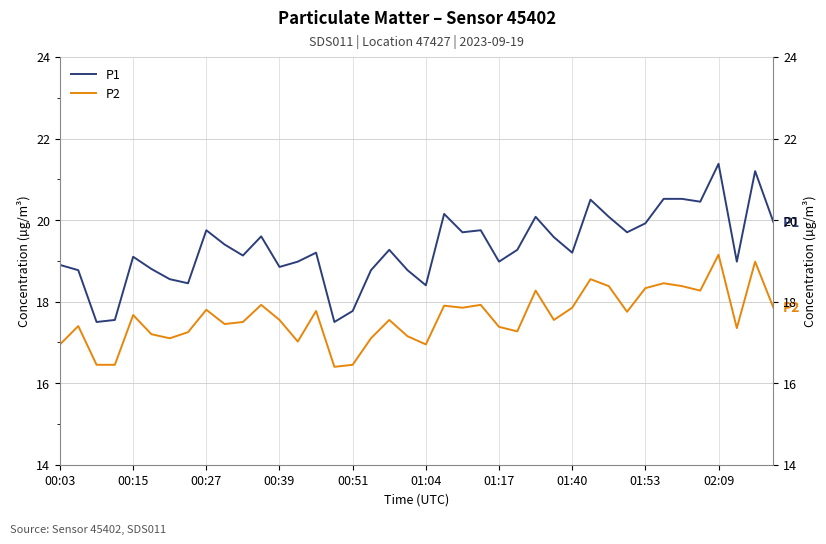

Count the number of data series in this chart.

2